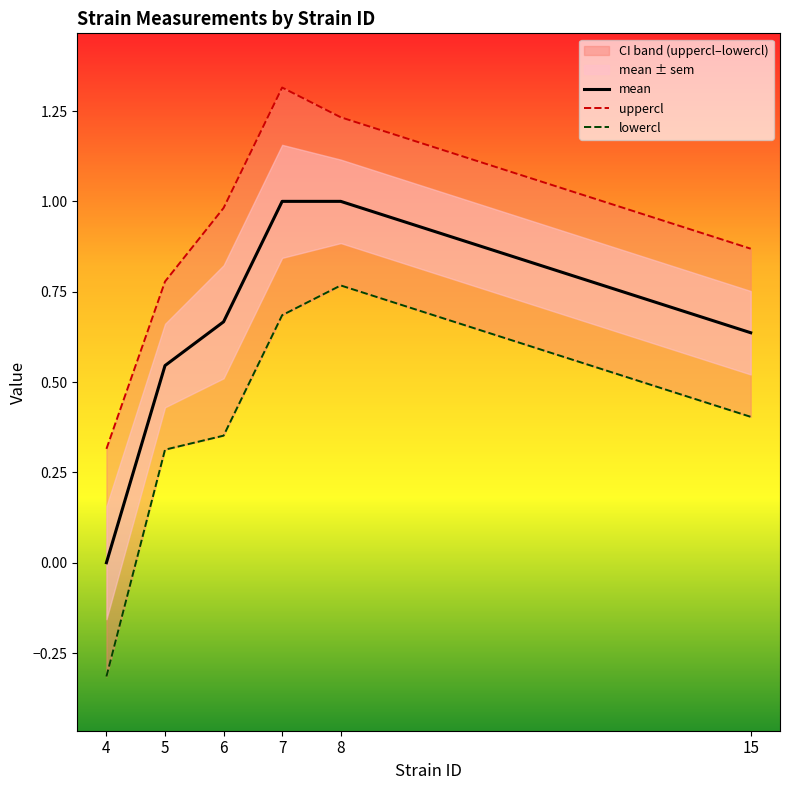

Where is mean nearest to the value 0?

4